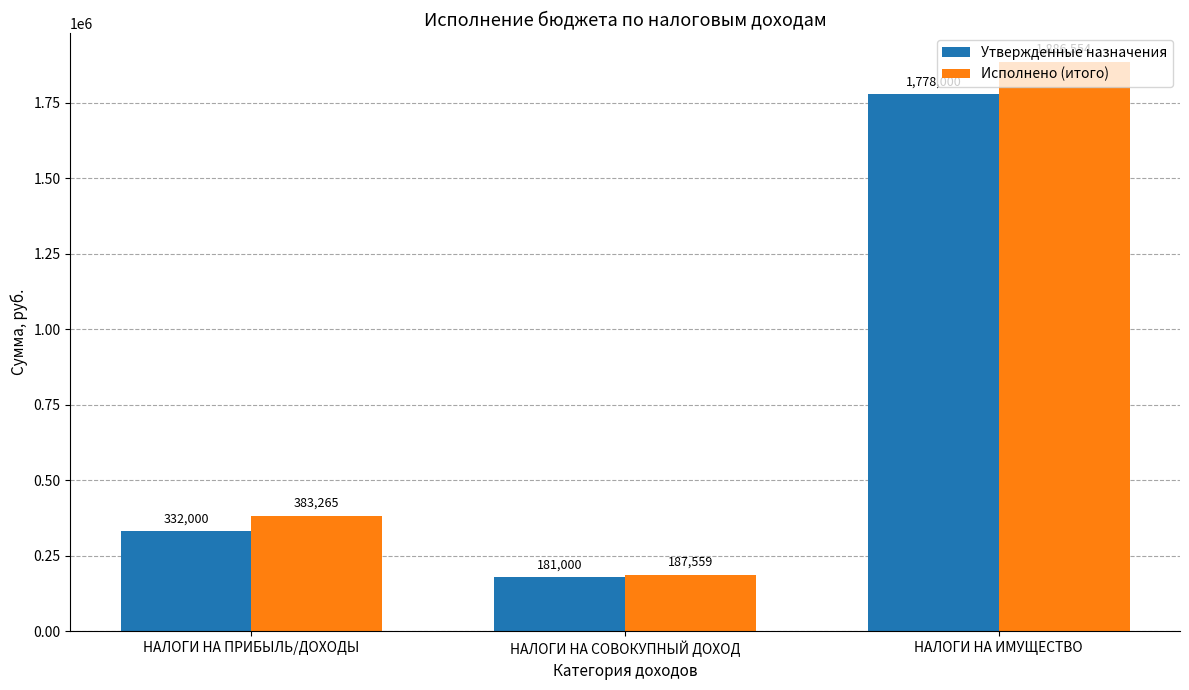

At which category is the sum across all series the highest?

НАЛОГИ НА ИМУЩЕСТВО